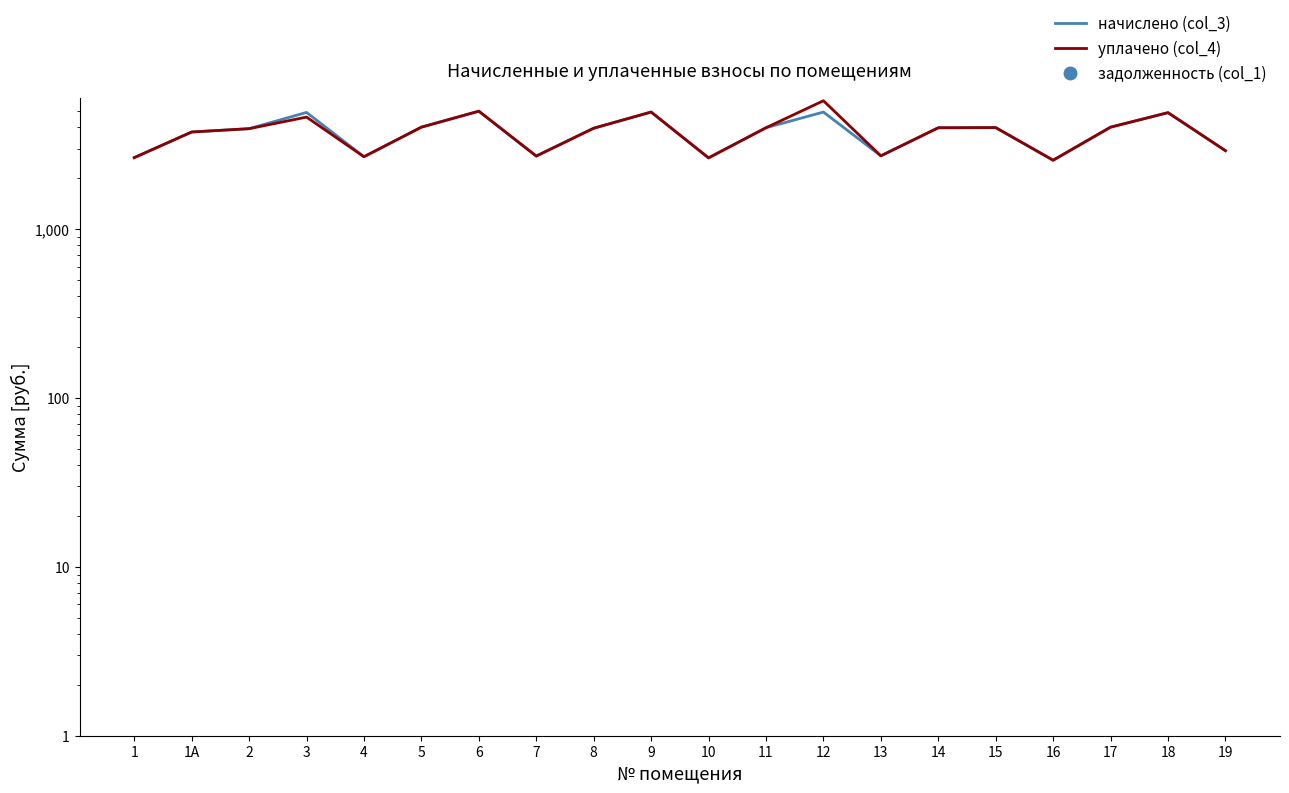

What are all the series names shown in the legend?

начислено (col_3), уплачено (col_4), задолженность (col_1)